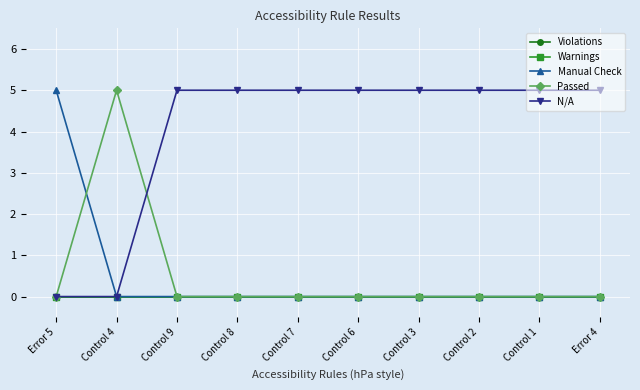

Is this an area chart (filled region under the line)?

No